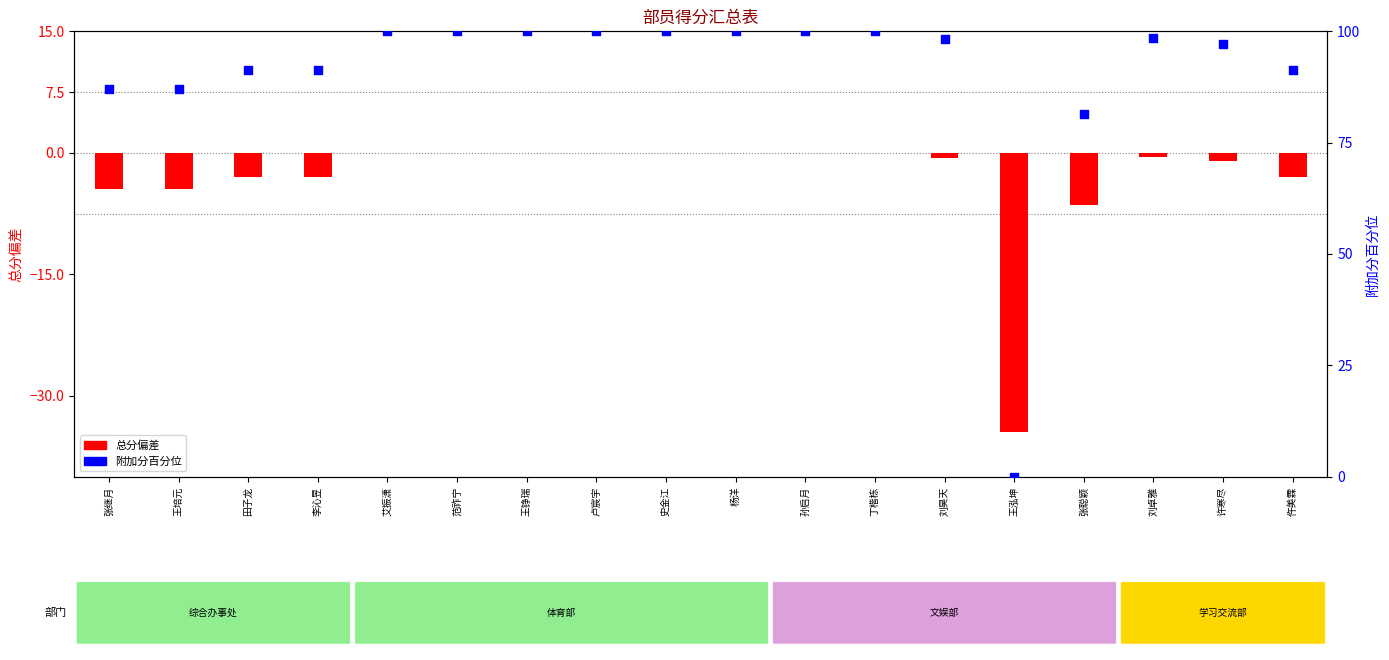

Is the value of 附加分百分位 at 杨洋 greater than the value of 总分偏差 at 丁楷栋?

Yes